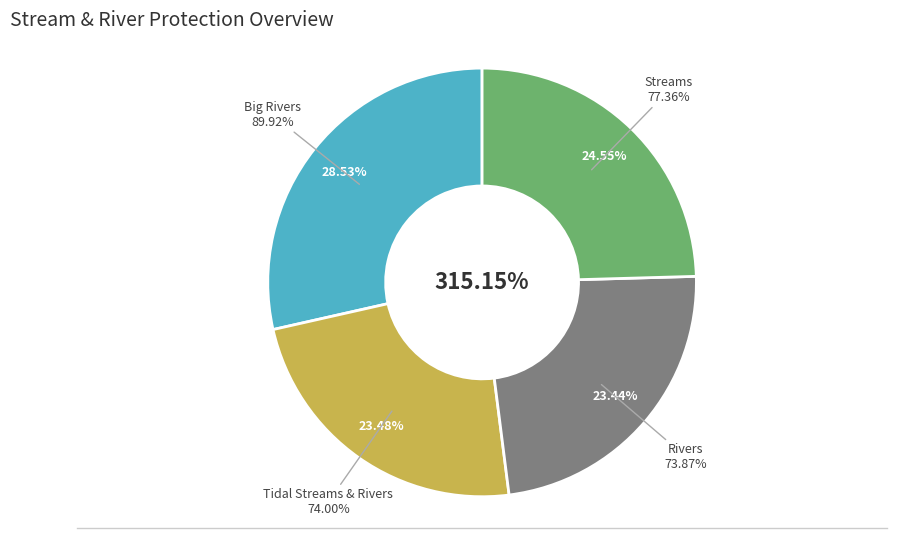

Between Tidal Streams & Rivers and Streams, which is larger?

Streams